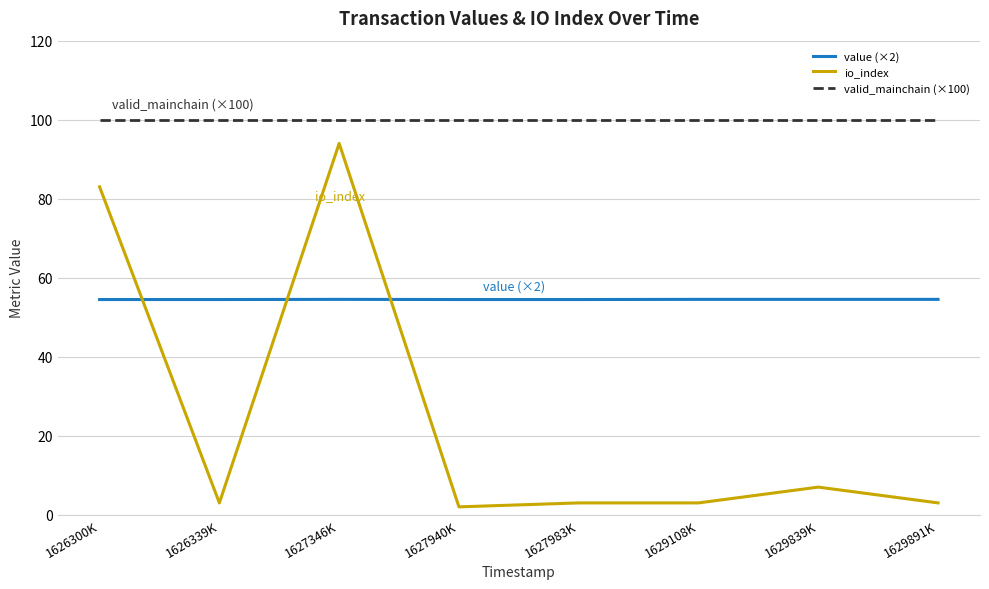

At how many categories does at least one series exceed 11?

8